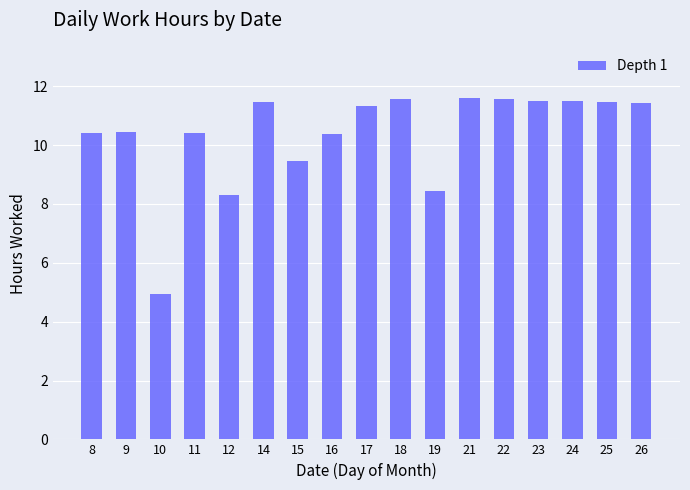

What is the ratio of the value at 17 to the value at 16?

1.1